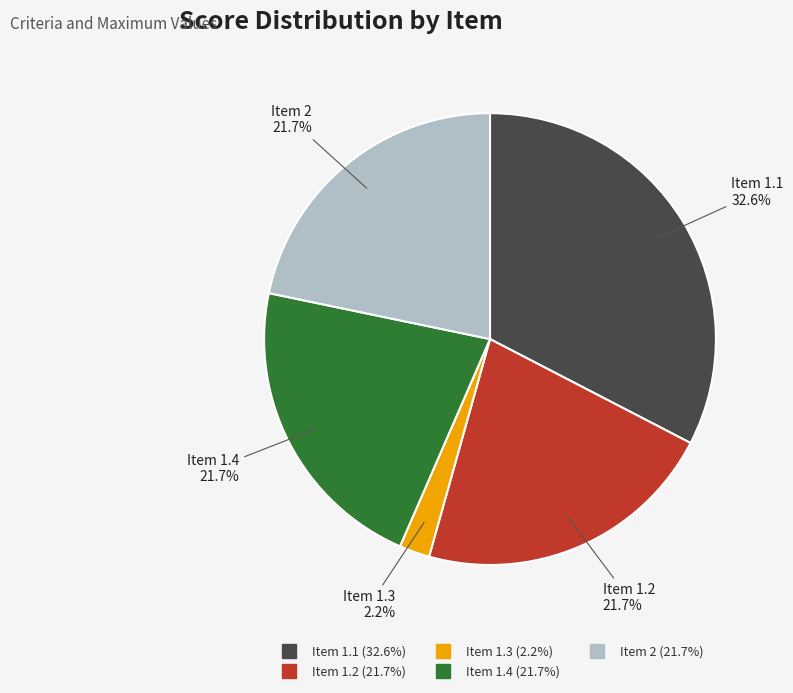

To the nearest percent, what is the difference between the Item 1.1 and Item 1.3 slice percentages?

30%